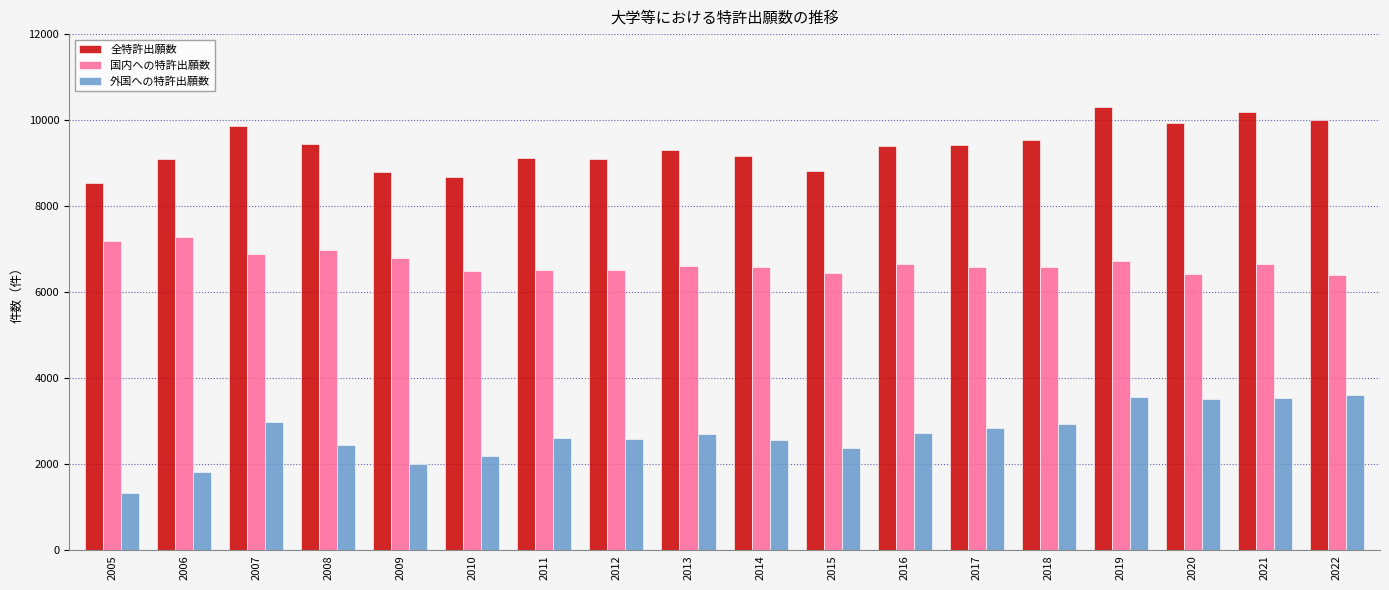

What is the difference between the maximum and minimum values in the 国内への特許出願数 series?

888